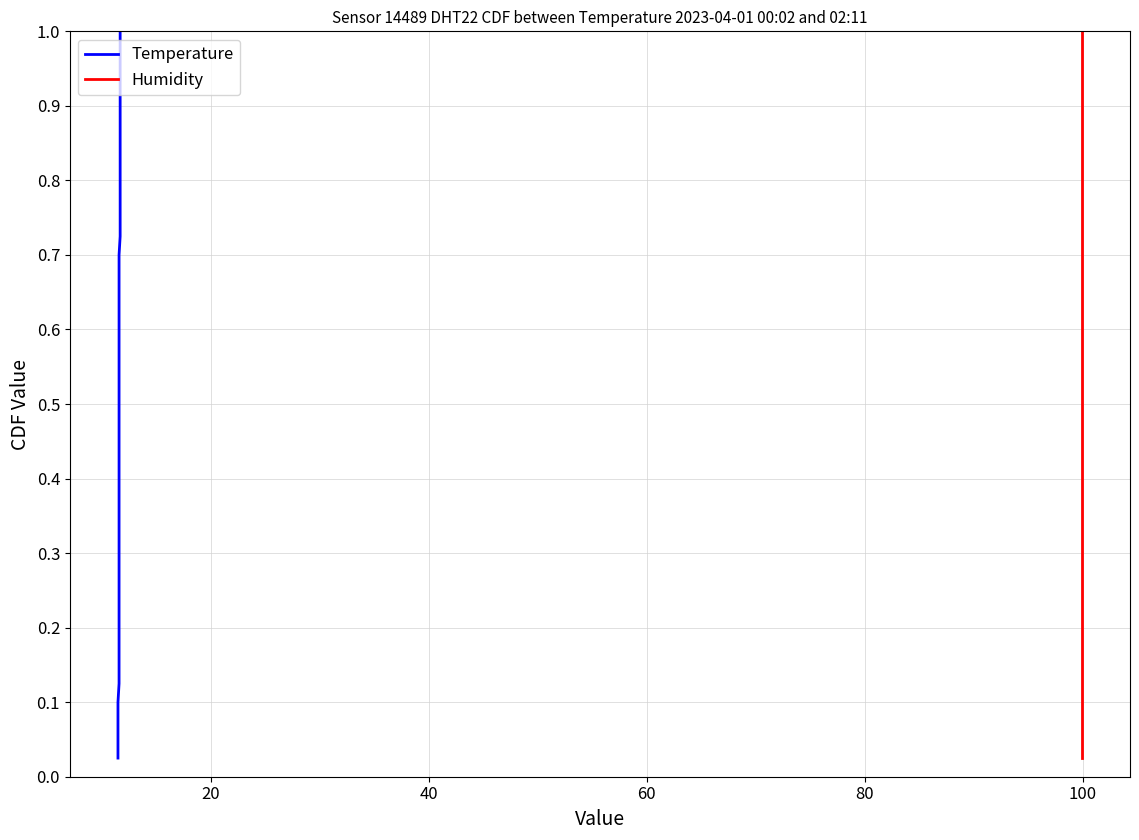

Is the value of Temperature at 38 greater than the value of Humidity at 25?

Yes